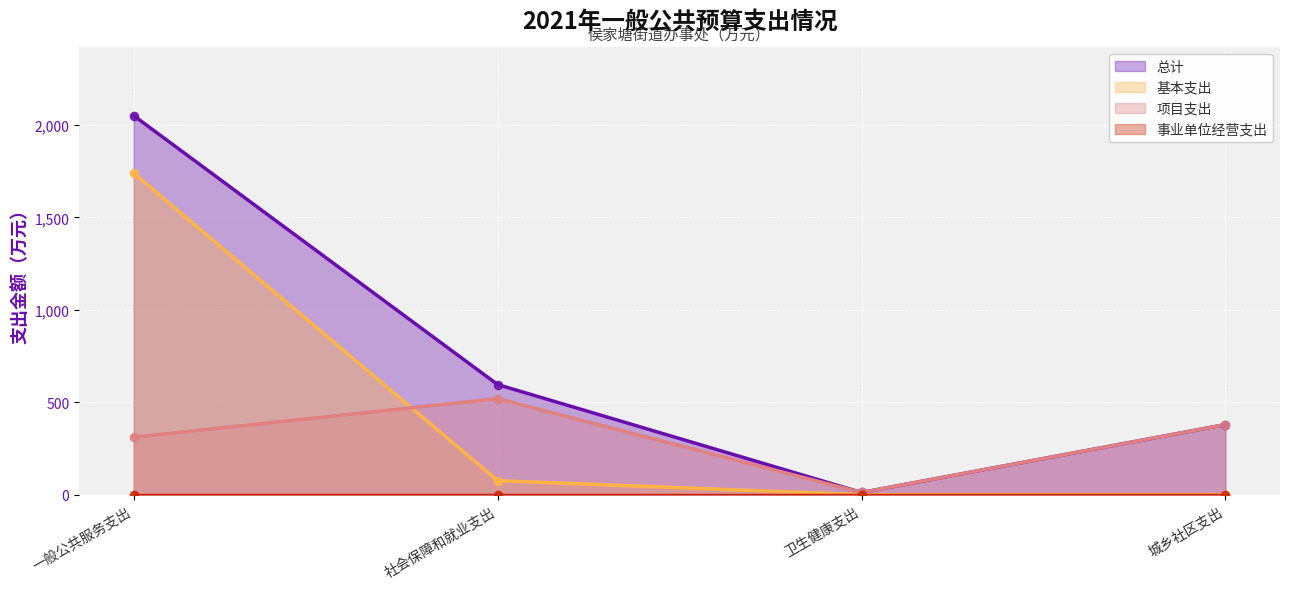

Which series has the widest spread of Y values?

总计